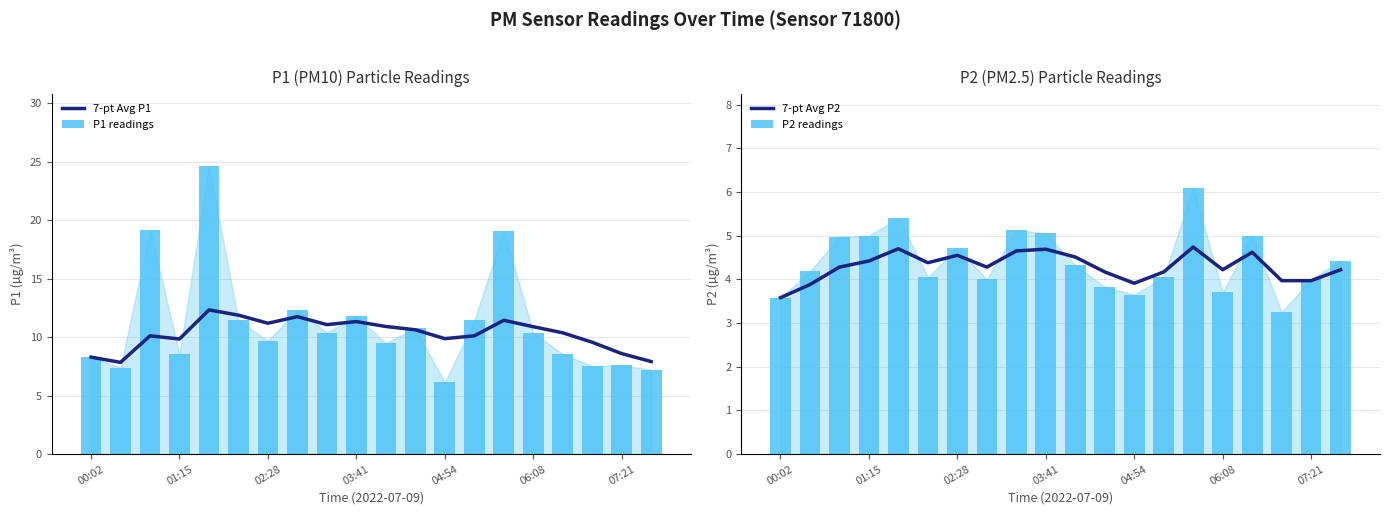

The 7-pt Avg P1 series shows 11.2 at 02:28. True or false?

True